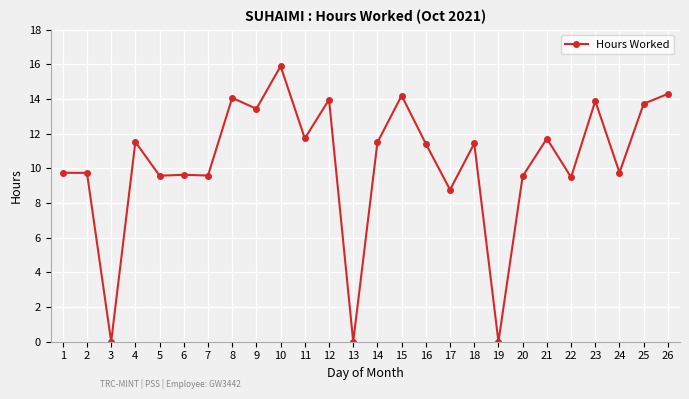

True or false: the data has more than 0 interior local peaks.

True